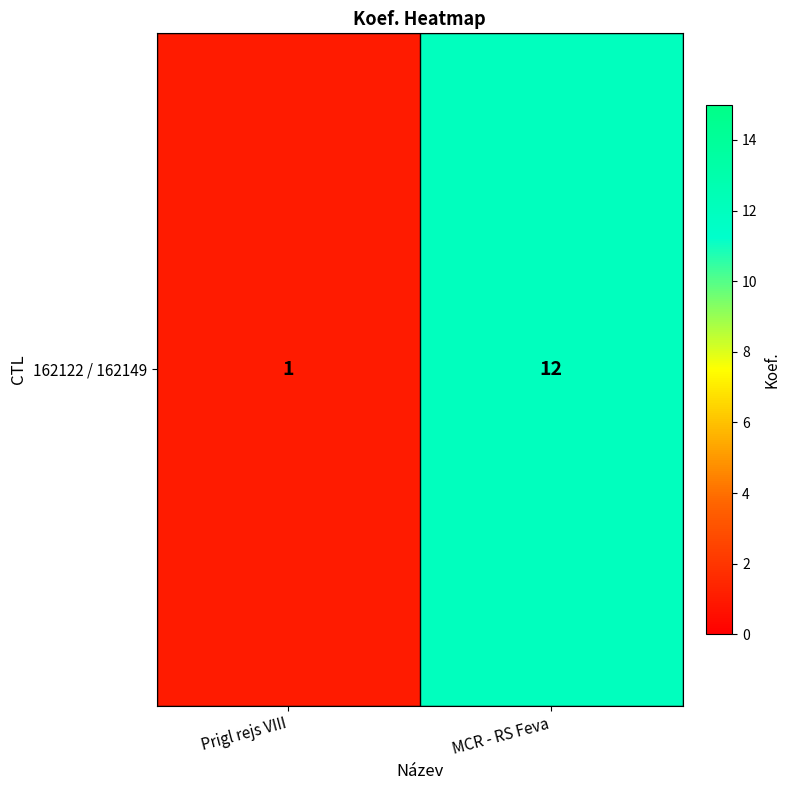

Reading left to right, transcribe all the data shown in this chart.

1	12